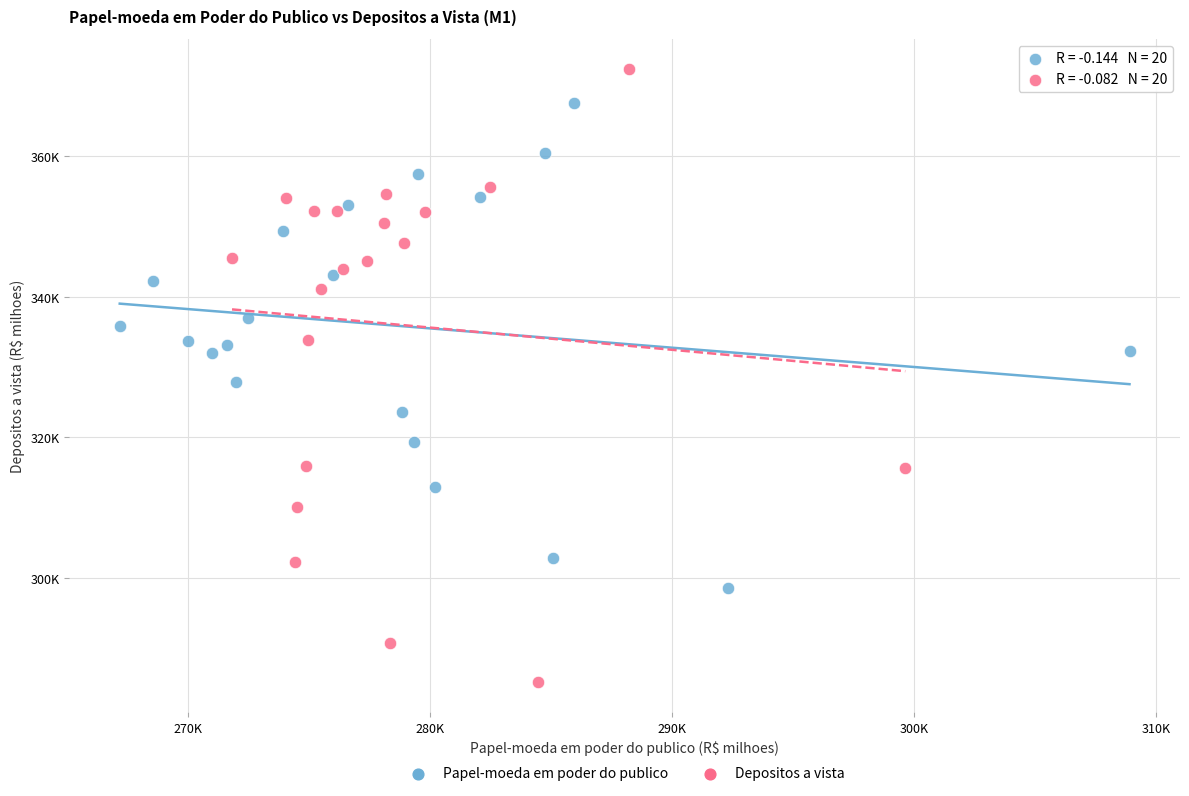

Which series reaches the maximum Y coordinate?

Depositos a vista